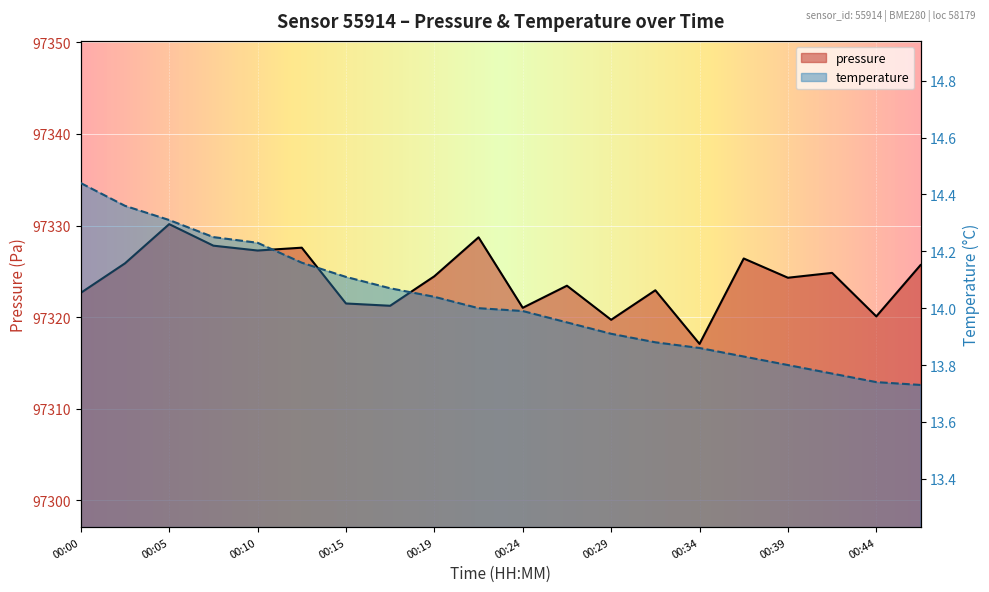

Between 00:12 and 00:34, which series saw the biggest shift?

pressure